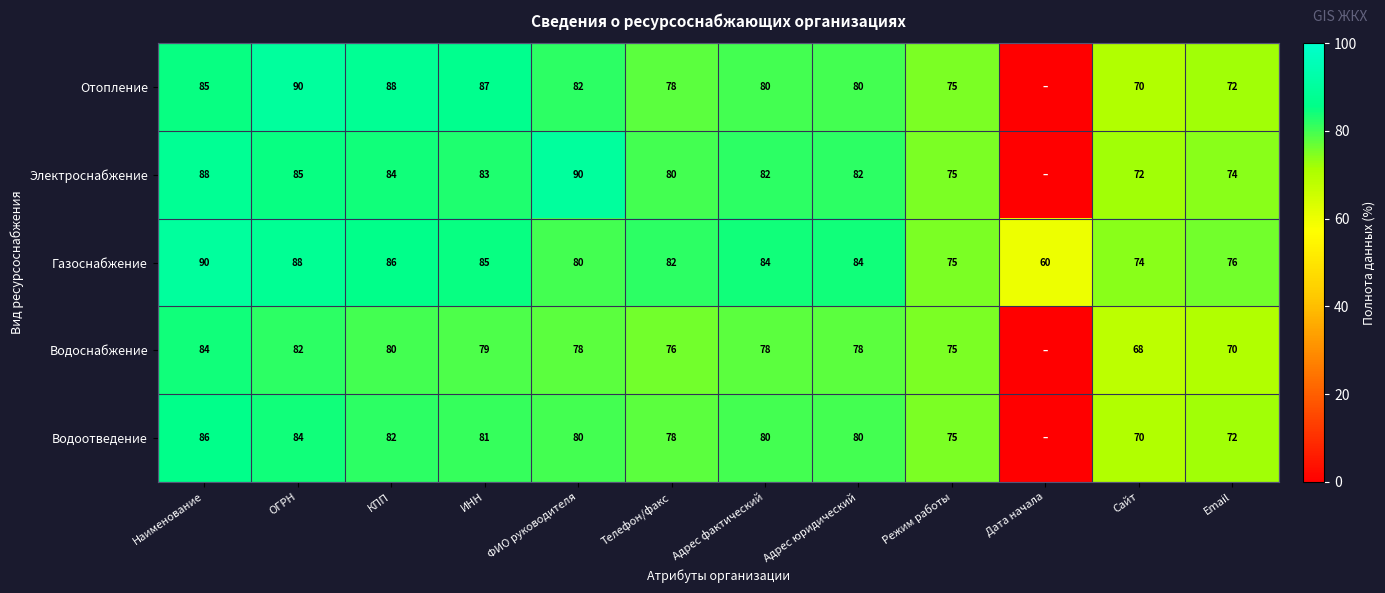

Which series changed the most between ИНН and ФИО руководителя?

Электроснабжение